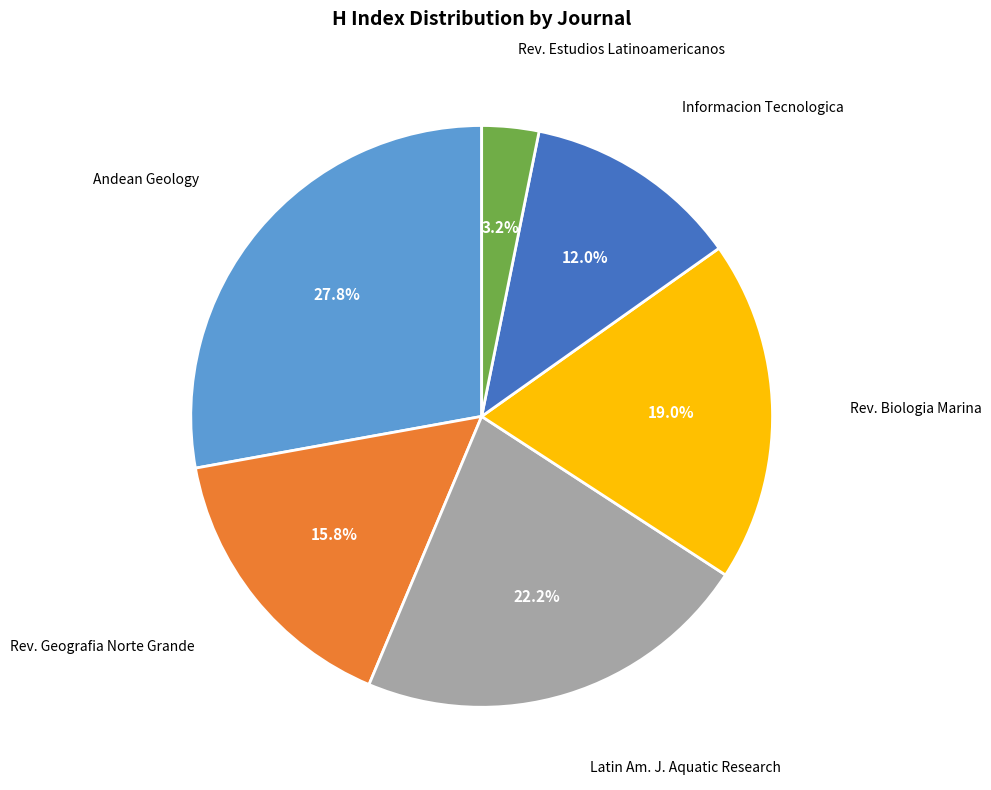

True or false: Informacion Tecnologica accounts for 12% of the total.

True